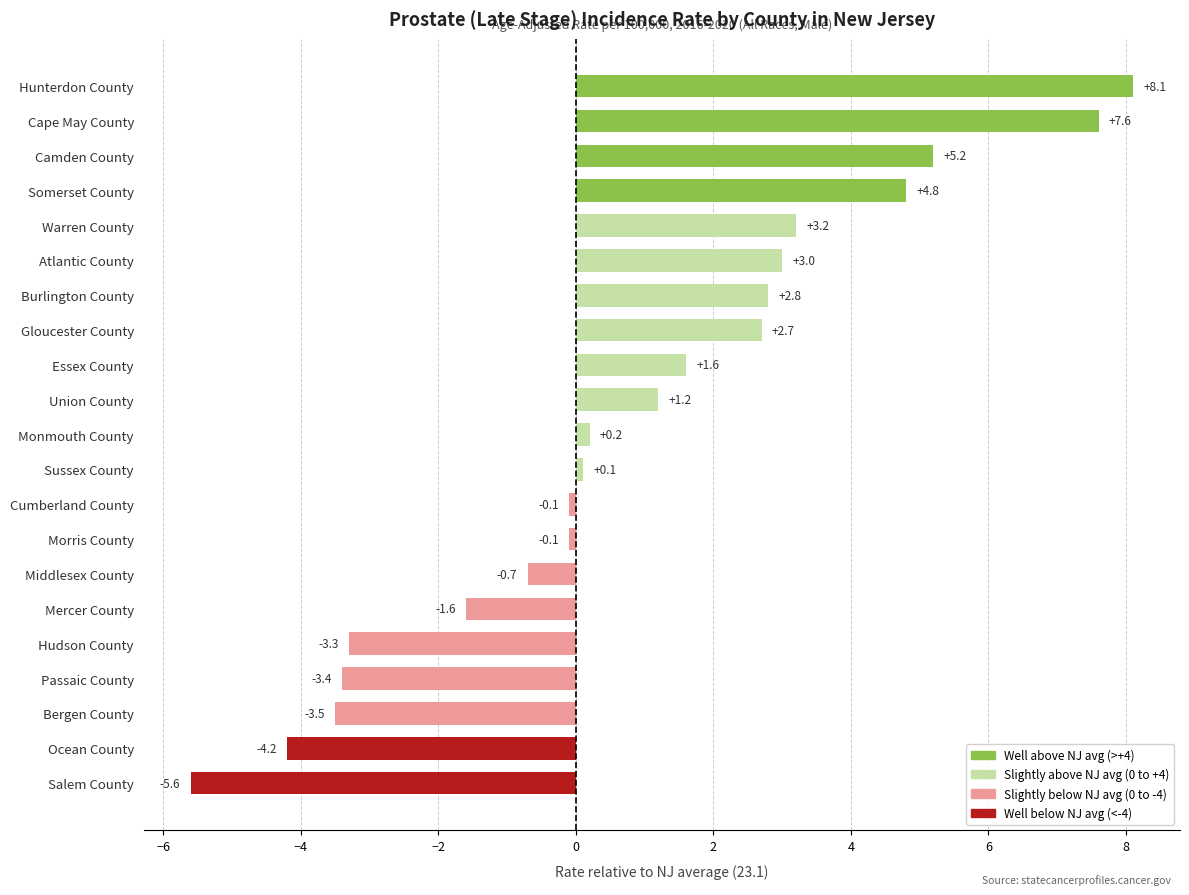

Is it true that the value at Salem County is -2.0?

False